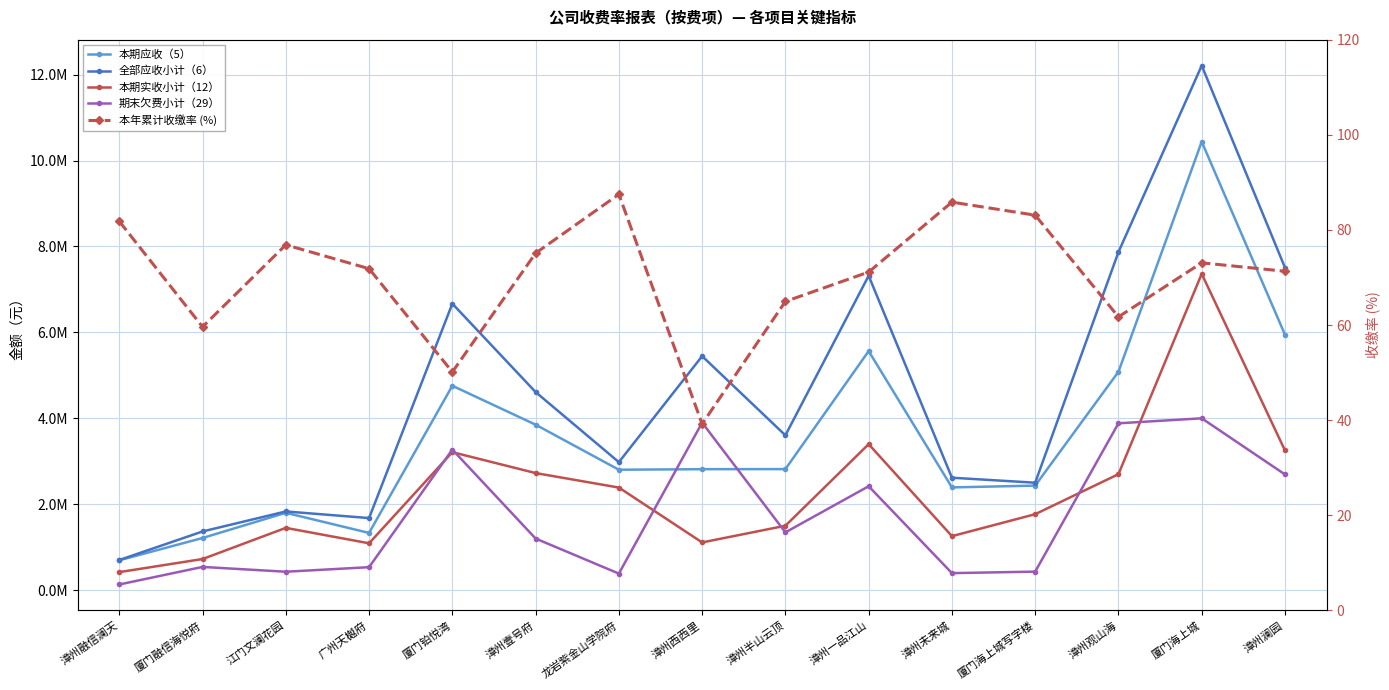

True or false: 本年累计收缴率 (%) and 全部应收小计（6） cross at least once.

False